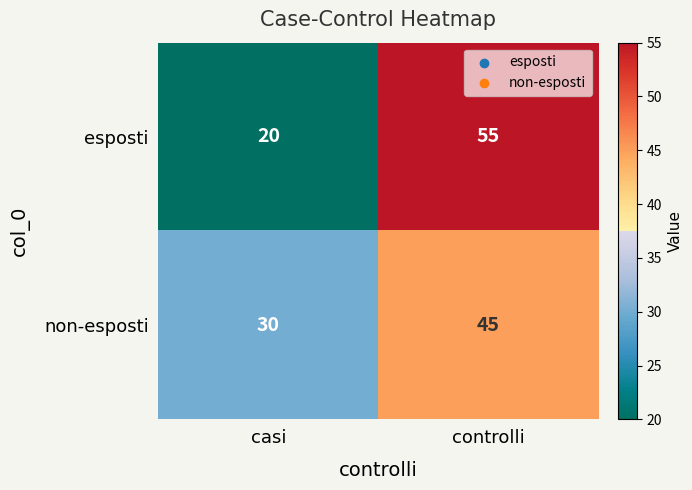

Reading right to left, what are all the values shown in this chart?

esposti: controlli=55	casi=20
non-esposti: controlli=45	casi=30